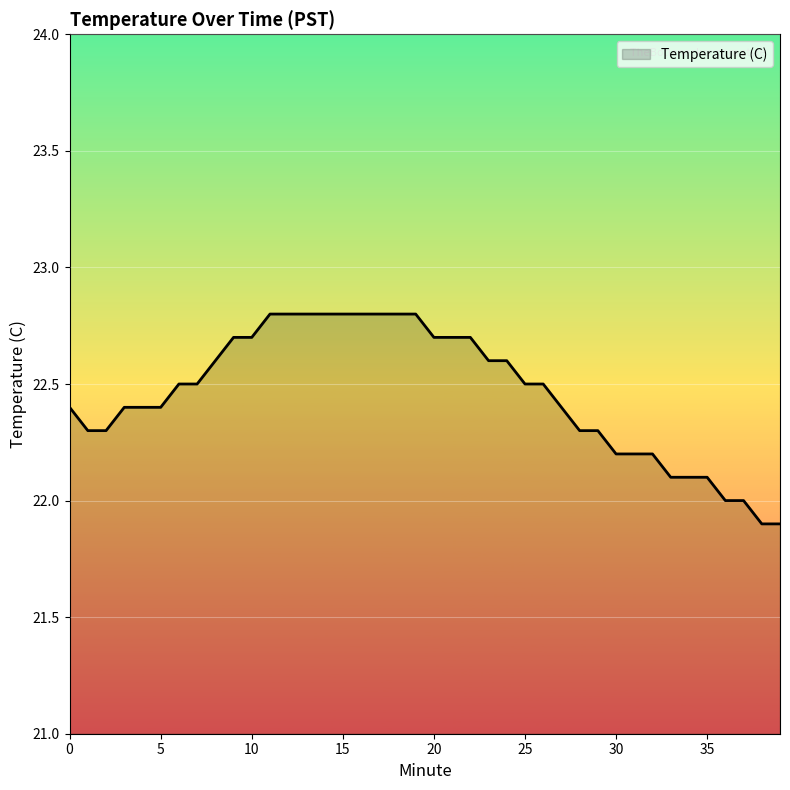

What is the maximum value shown in the chart?

22.8